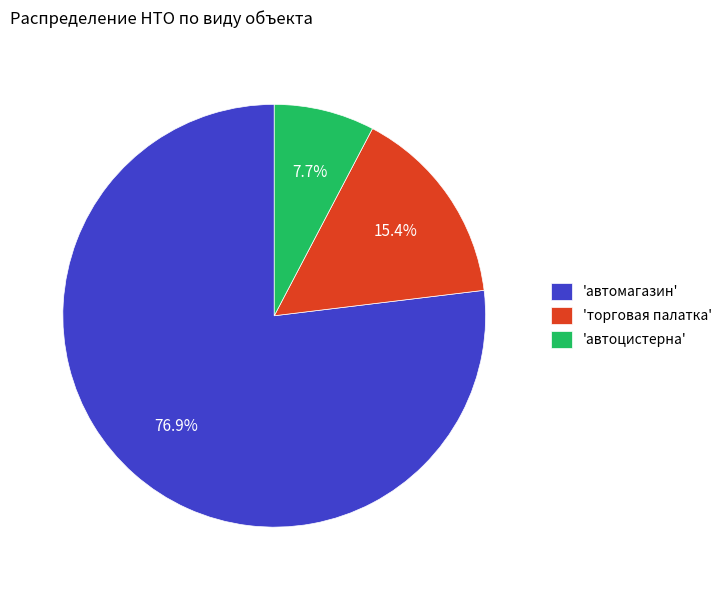

What percentage is NOT represented by 'торговая палатка'?

84.6%